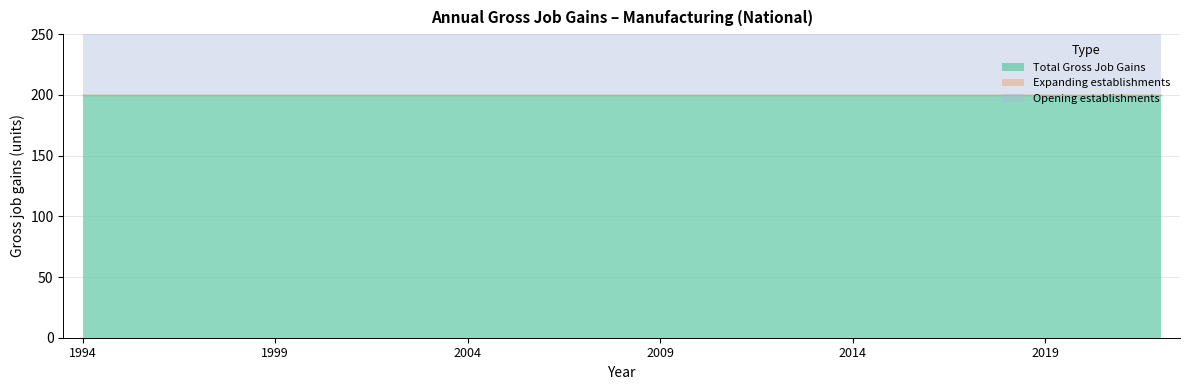

At how many categories does at least one series exceed 114?

29